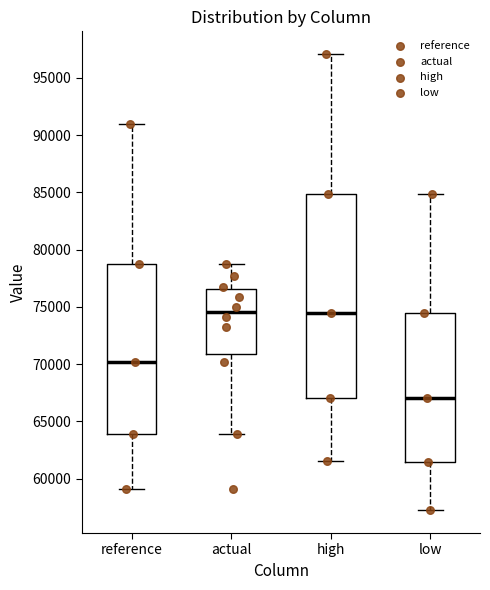

Which box is the tallest, from its lower edge to its upper edge?

high